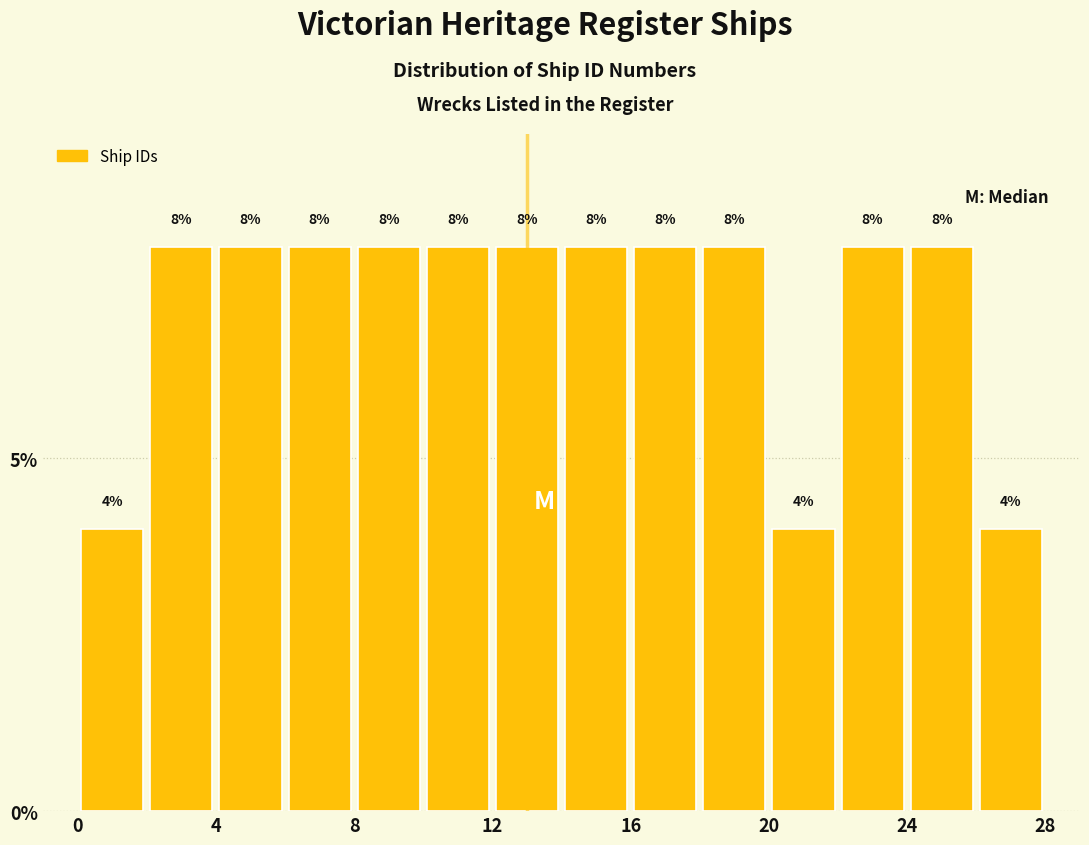

Reading left to right, list every bar in this chart as the range it spans on the x-axis followed by its height.

0 to 2: 4
2 to 4: 8
4 to 6: 8
6 to 8: 8
8 to 10: 8
10 to 12: 8
12 to 14: 8
14 to 16: 8
16 to 18: 8
18 to 20: 8
20 to 22: 4
22 to 24: 8
24 to 26: 8
26 to 28: 4